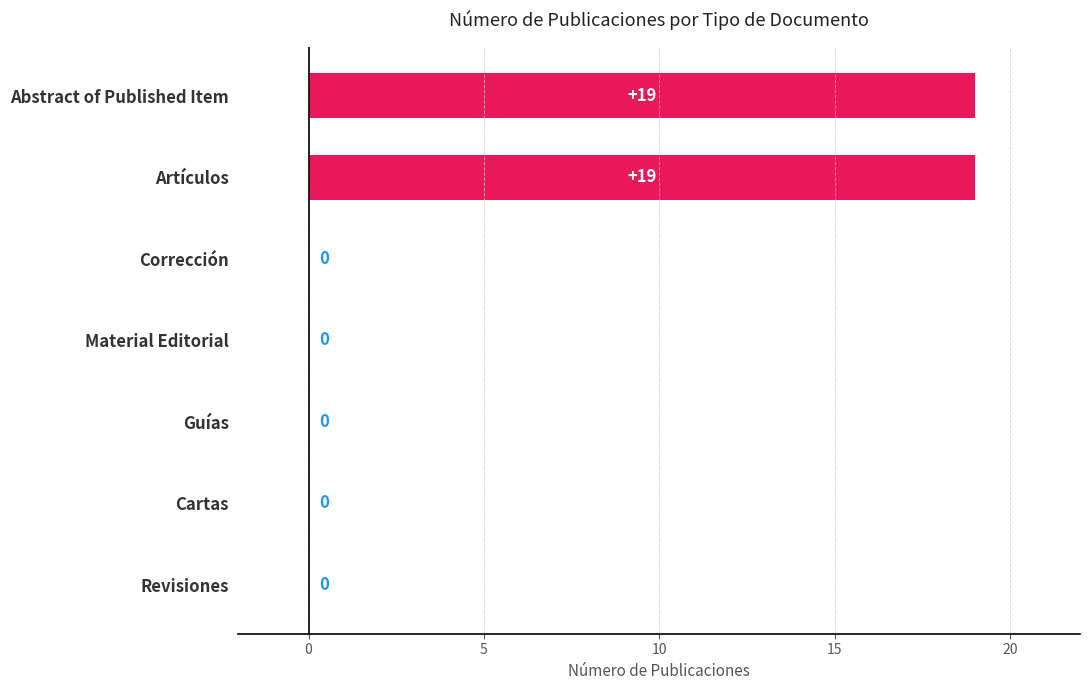

The value at Revisiones is 0. True or false?

True